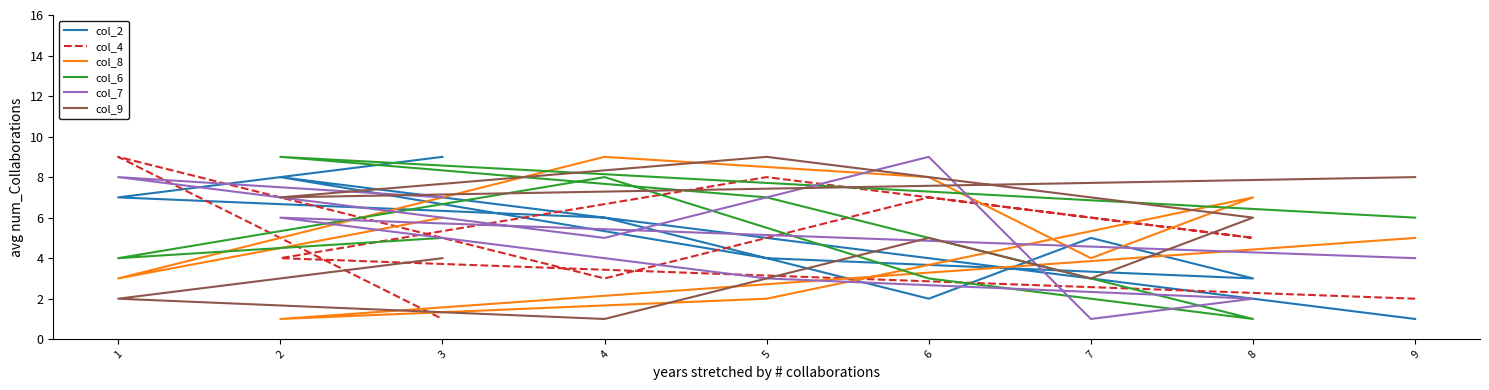

Which series has the widest spread of values?

col_2